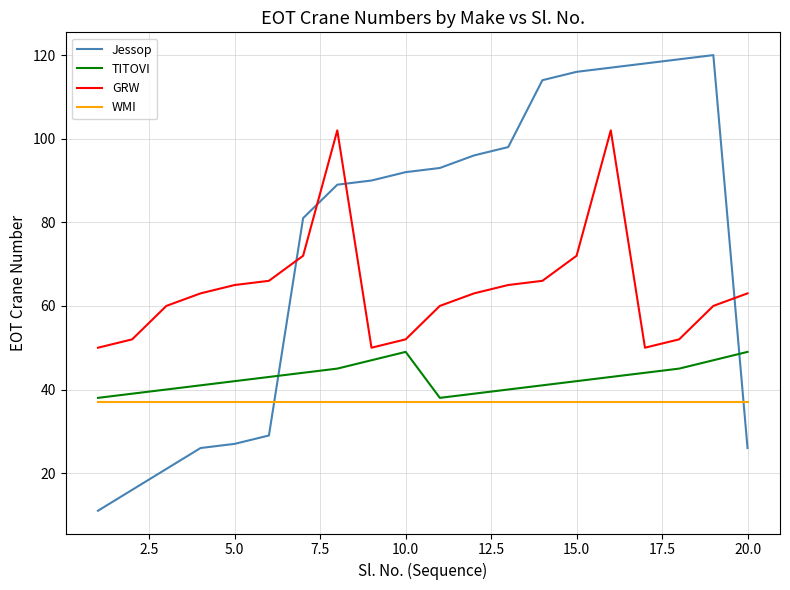

Which series has the widest spread of values?

Jessop